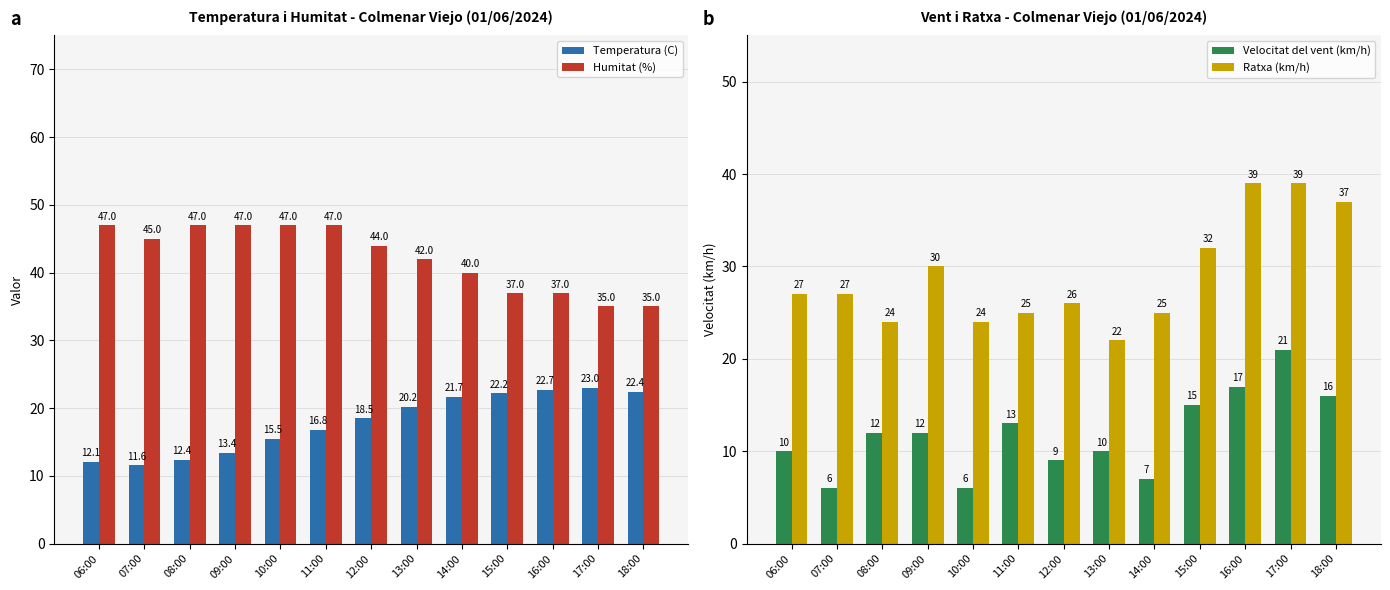

List the series in order of their peak value, lowest first.

Velocitat del vent (km/h), Temperatura (C), Ratxa (km/h), Humitat (%)